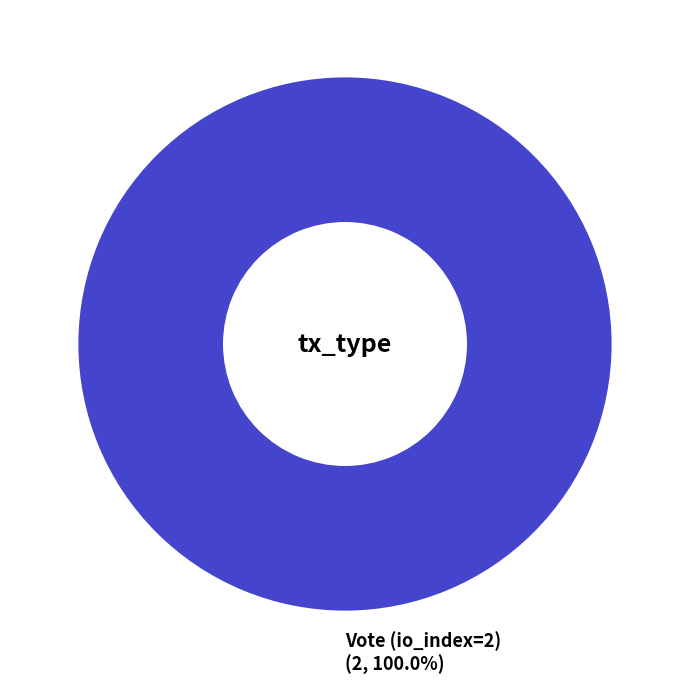

How many segments does this pie chart have?

1